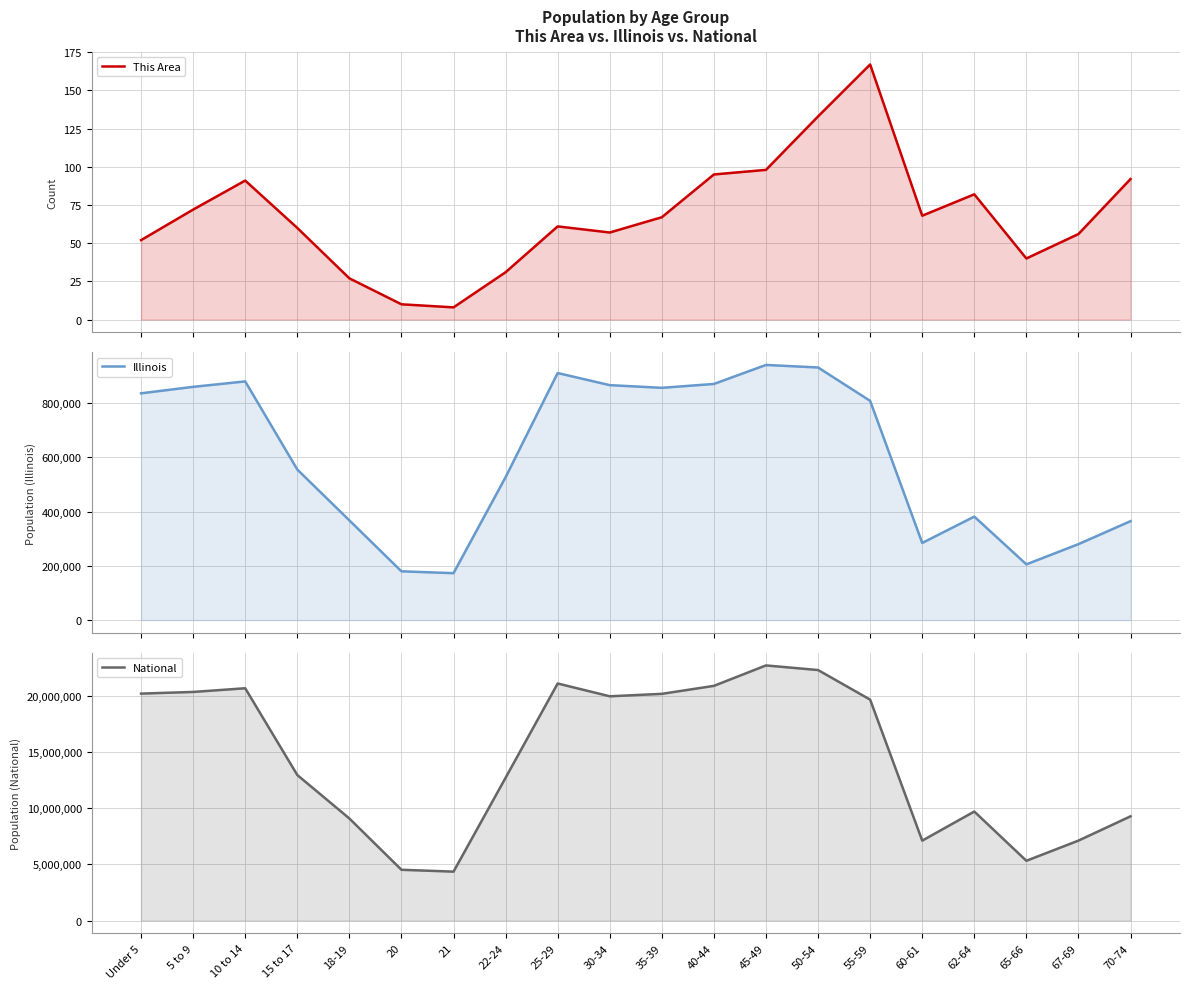

How many data points does each series have?

20